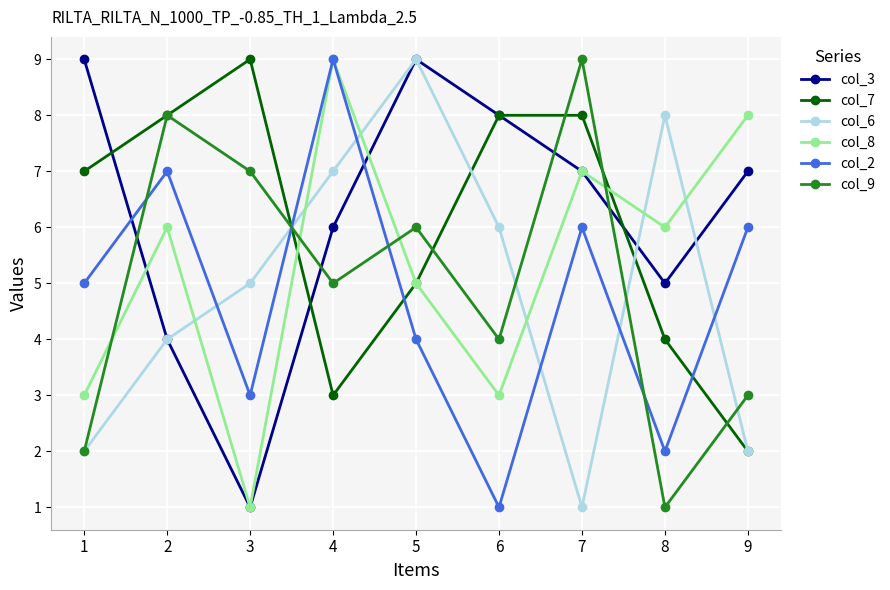

What is the sum of the col_8 values at 2 and 4?

15